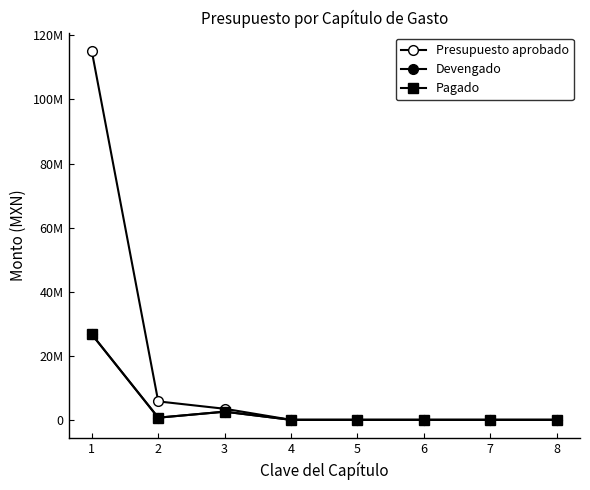

Does the chart have visible grid lines?

No